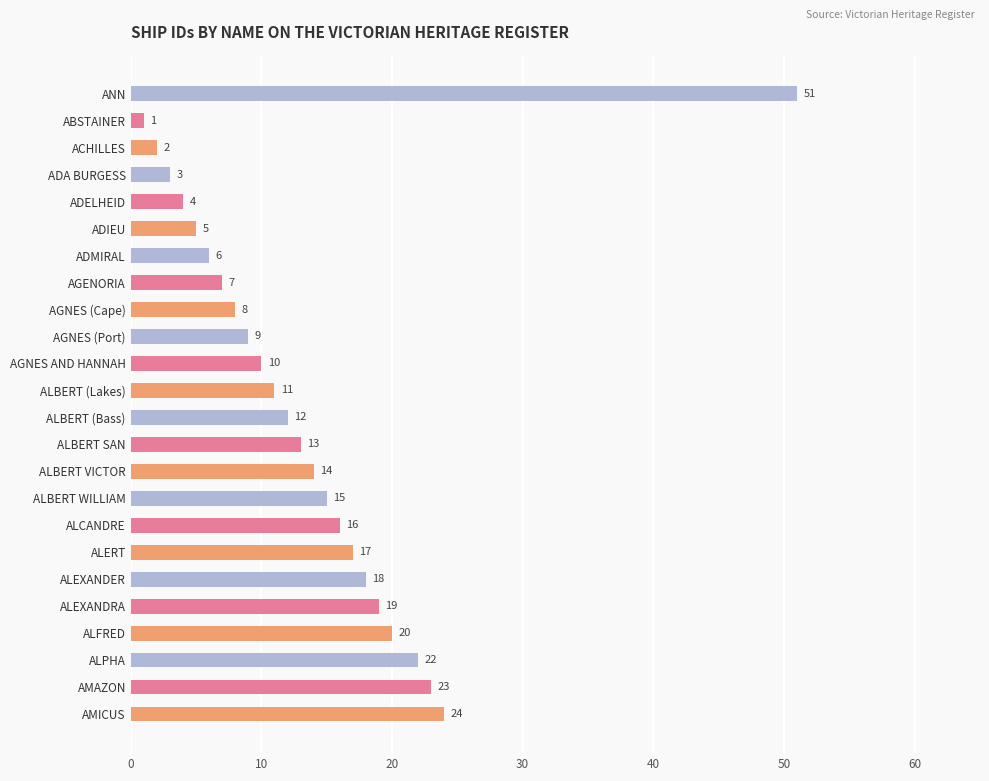

What value does the data have at AGNES (Port), to the nearest 10?

10